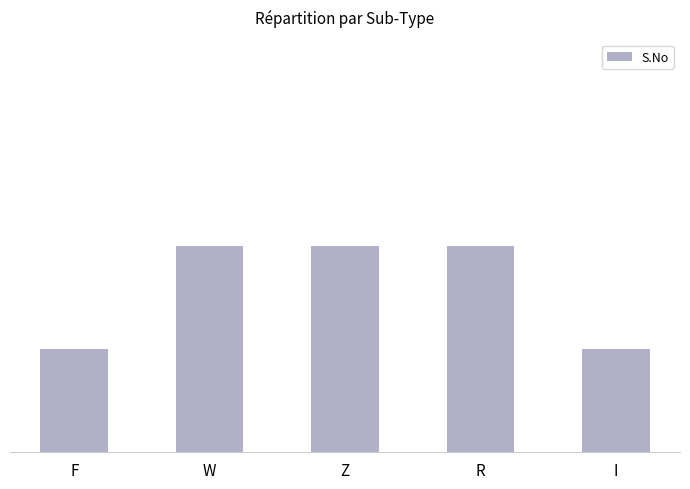

Rank the categories by value from lowest to highest.

F, I, W, Z, R